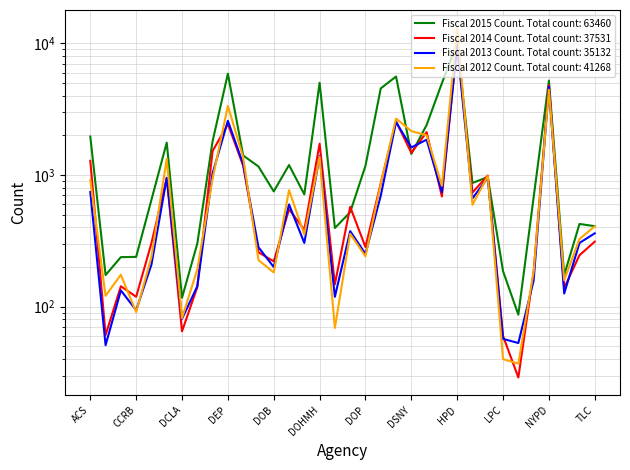

In Fiscal 2015 Count, how many points are higher than both neighbors (excluding endpoints)?

9